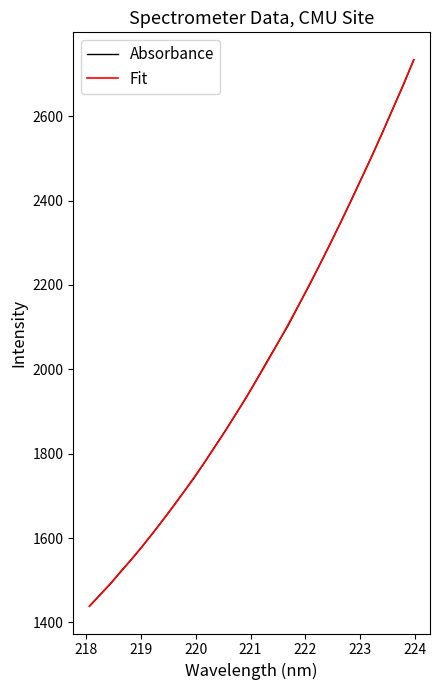

What is the maximum value shown in the chart?

2734.0